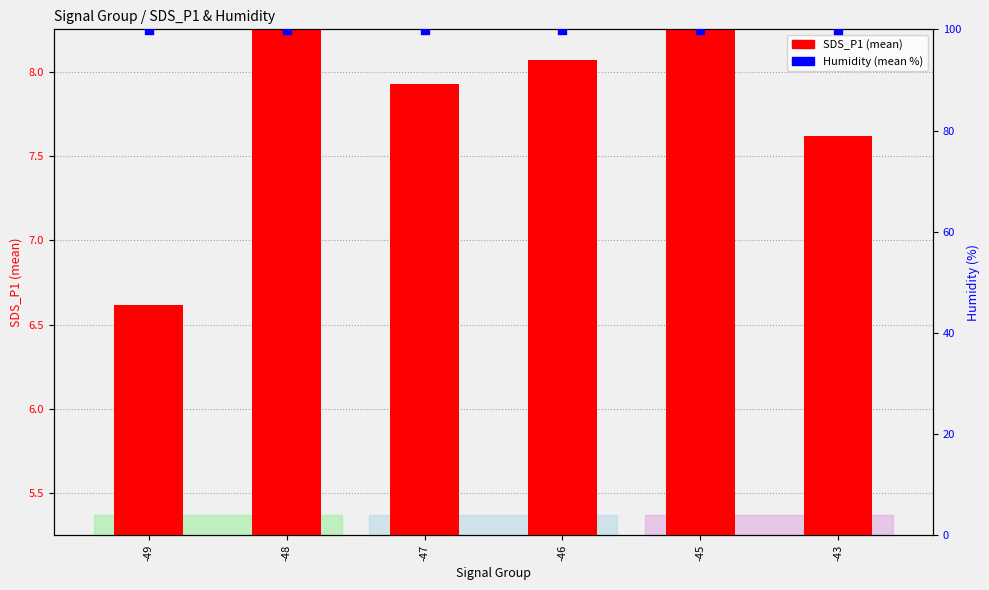

Which series reaches the minimum Y coordinate?

SDS_P1